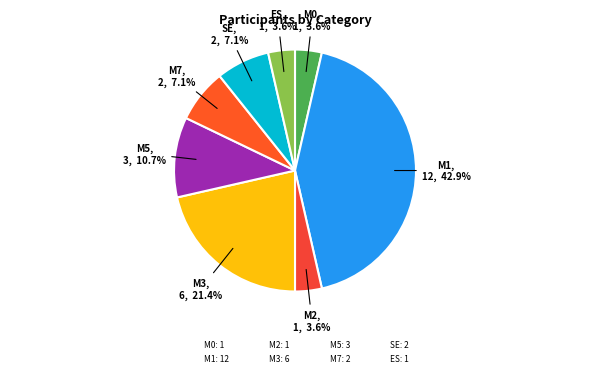

Count the number of slices in the pie.

8